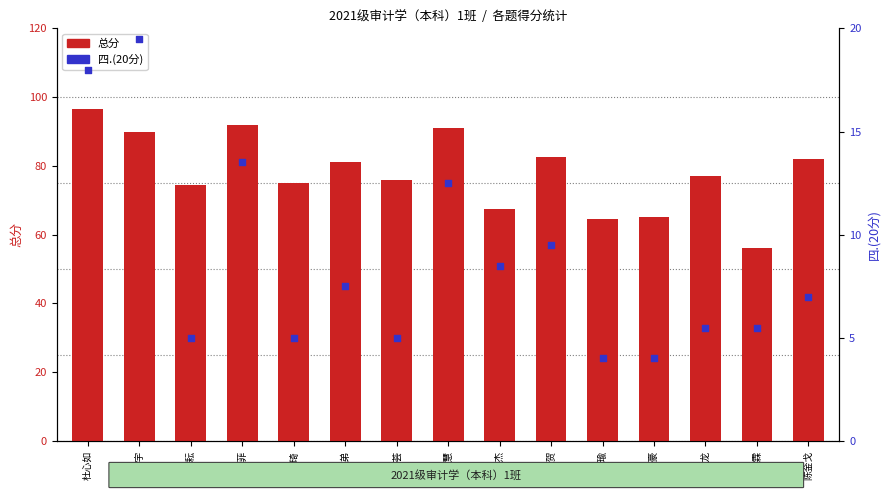

Which series reaches the minimum Y coordinate?

四.(20分)